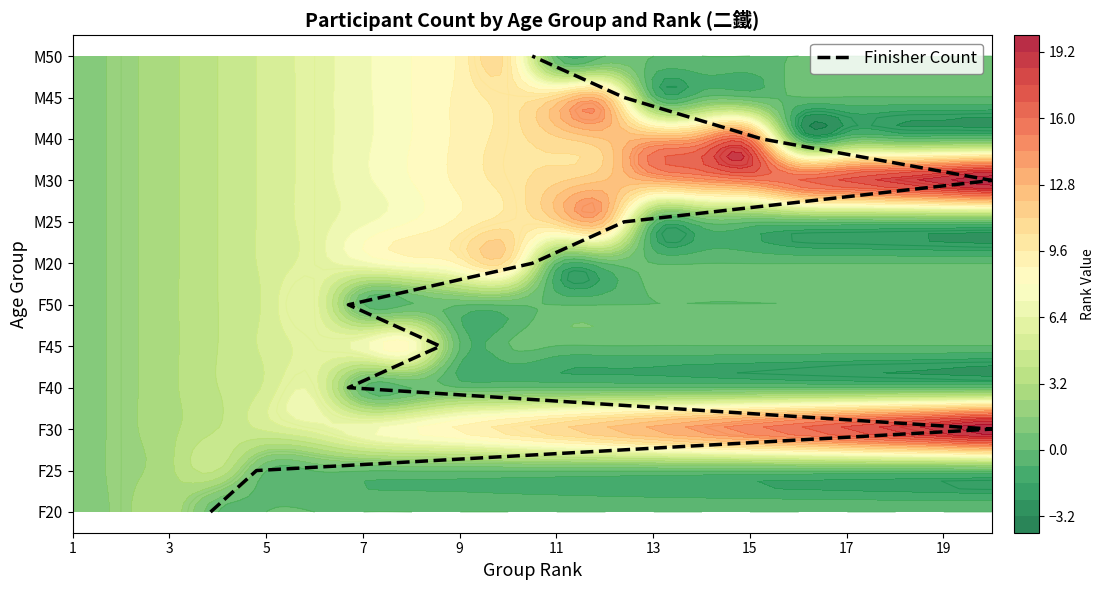

How many positive values are there?

11